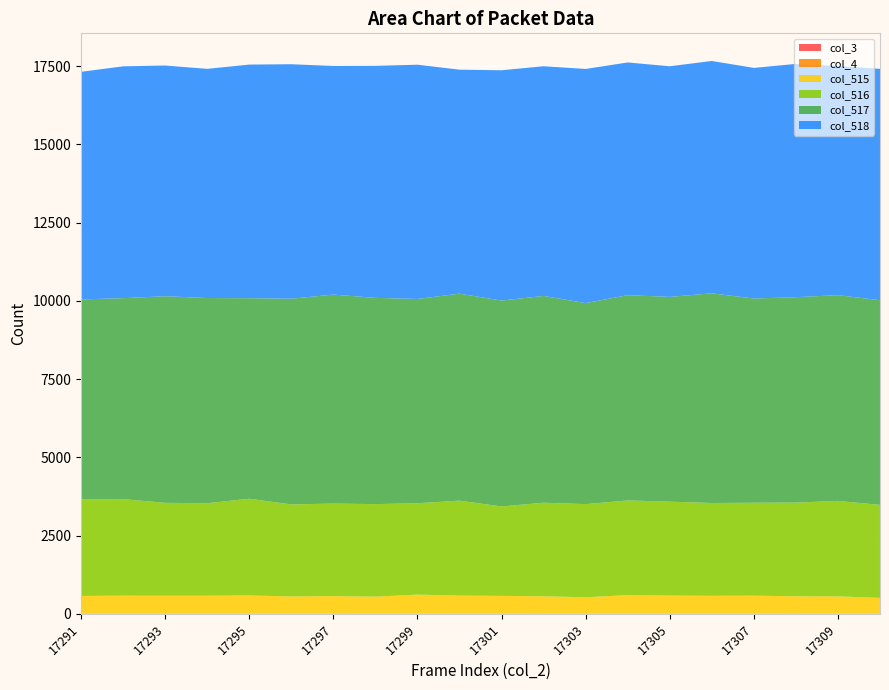

Reading right to left, list all the values displayed in this chart.

col_3: 17310=0	17309=0	17308=0	17307=0	17306=0	17305=0	17304=0	17303=0	17302=0	17301=0	17300=0	17299=0	17298=0	17297=0	17296=0	17295=0	17294=0	17293=0	17292=0	17291=0
col_4: 17310=0	17309=0	17308=0	17307=0	17306=0	17305=0	17304=0	17303=0	17302=0	17301=0	17300=0	17299=0	17298=0	17297=0	17296=0	17295=0	17294=0	17293=0	17292=0	17291=0
col_515: 17310=511	17309=558	17308=562	17307=581	17306=577	17305=584	17304=598	17303=530	17302=562	17301=574	17300=584	17299=615	17298=550	17297=567	17296=557	17295=588	17294=580	17293=579	17292=581	17291=573
col_516: 17310=2971	17309=3052	17308=2993	17307=2970	17306=2965	17305=3002	17304=3026	17303=2977	17302=2989	17301=2858	17300=3034	17299=2919	17298=2957	17297=2956	17296=2941	17295=3090	17294=2956	17293=2968	17292=3087	17291=3091
col_517: 17310=6539	17309=6573	17308=6563	17307=6524	17306=6700	17305=6541	17304=6558	17303=6422	17302=6606	17301=6578	17300=6612	17299=6527	17298=6589	17297=6678	17296=6571	17295=6407	17294=6555	17293=6601	17292=6419	17291=6382
col_518: 17310=7391	17309=7318	17308=7453	17307=7368	17306=7422	17305=7368	17304=7435	17303=7480	17302=7339	17301=7357	17300=7156	17299=7484	17298=7412	17297=7303	17296=7491	17295=7464	17294=7321	17293=7371	17292=7406	17291=7271